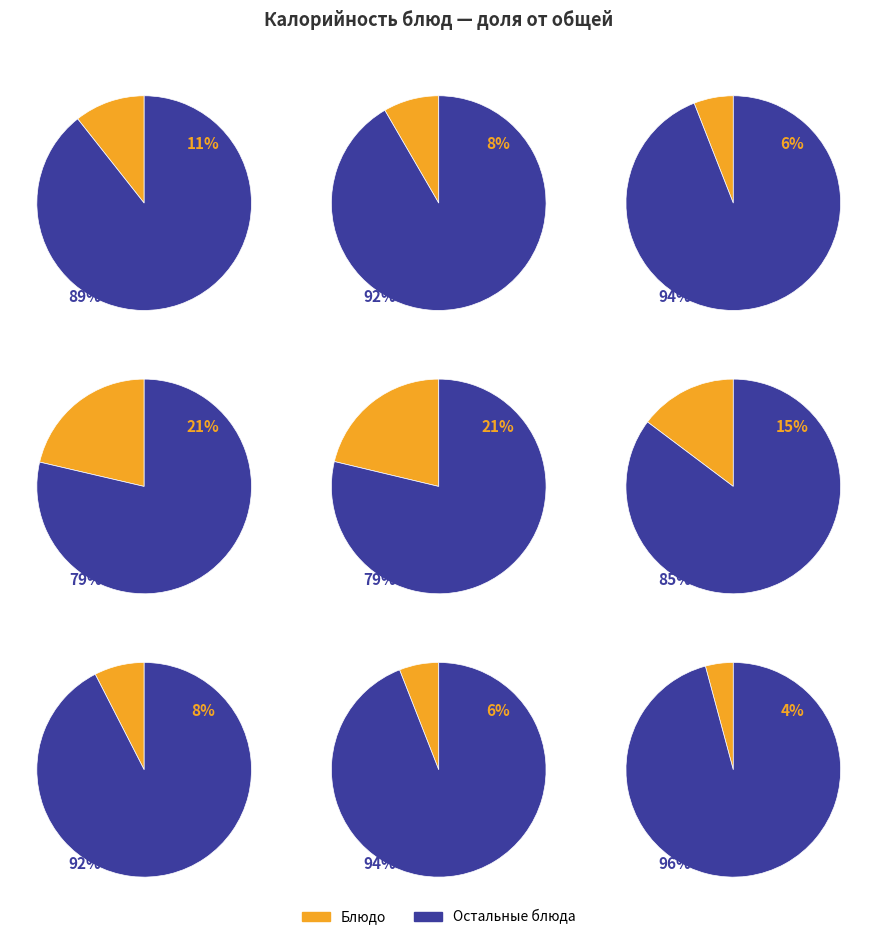

Is Сок в ассортименте the majority of the pie?

No